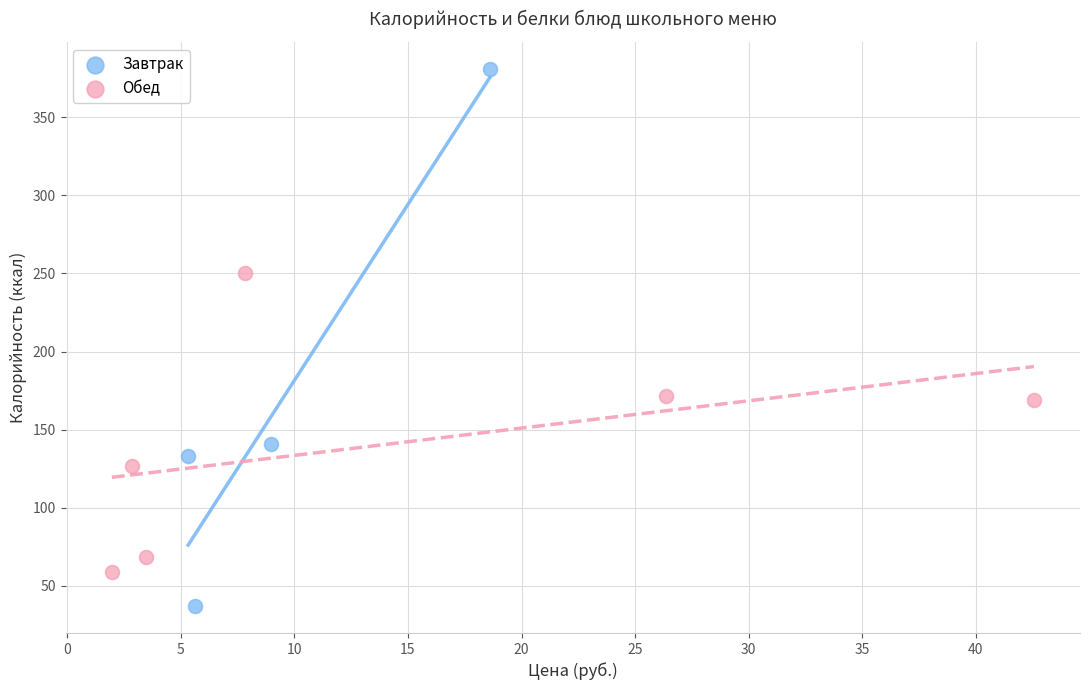

Which series has the largest Y range (max minus min)?

Завтрак